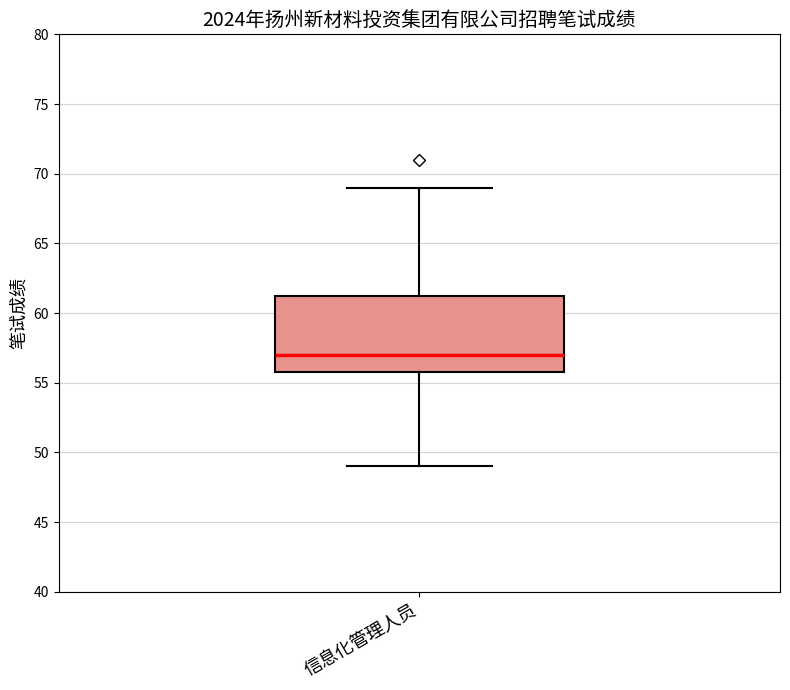

Read this box plot against the y-axis: the position of the median line, the range covered by the box, and the ends of both whiskers. The values are not printed on the chart, so give them approximately, as read against the axis.

median 57.0, box 56.0 to 61.5, whiskers 49.0 to 69.0